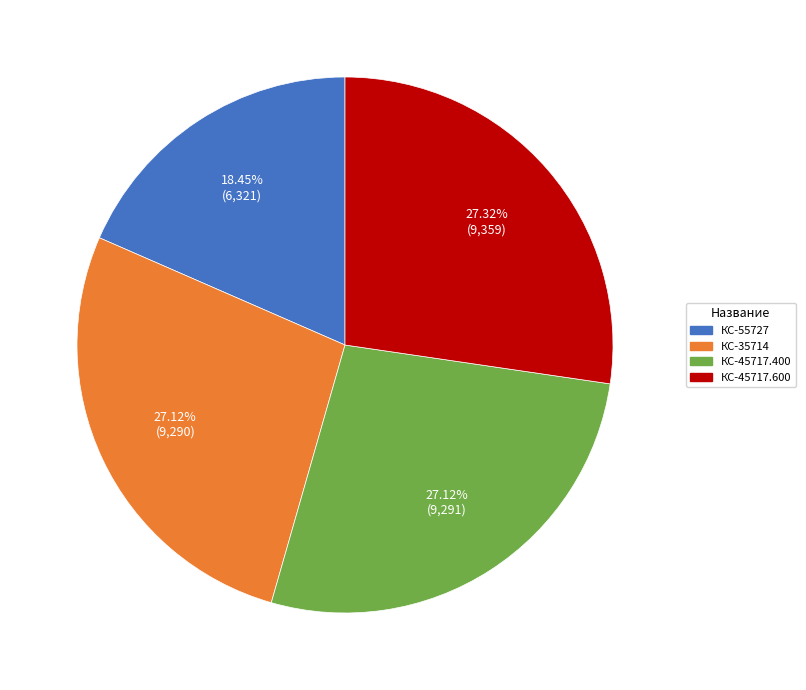

Is КС-45717.400 the majority of the pie?

No